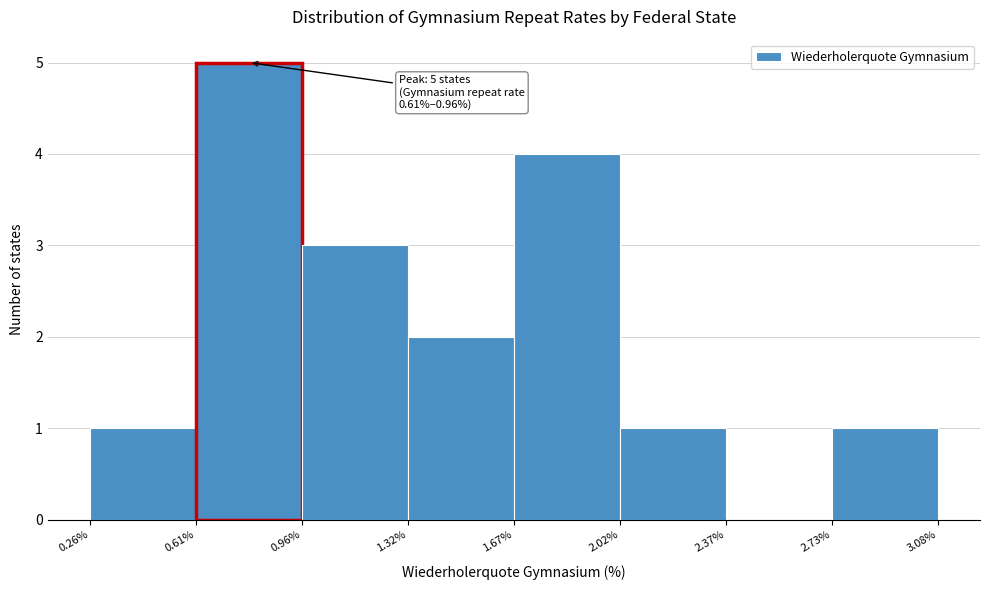

Over which range of the x-axis is the bar tallest?

0.61% to 0.96%